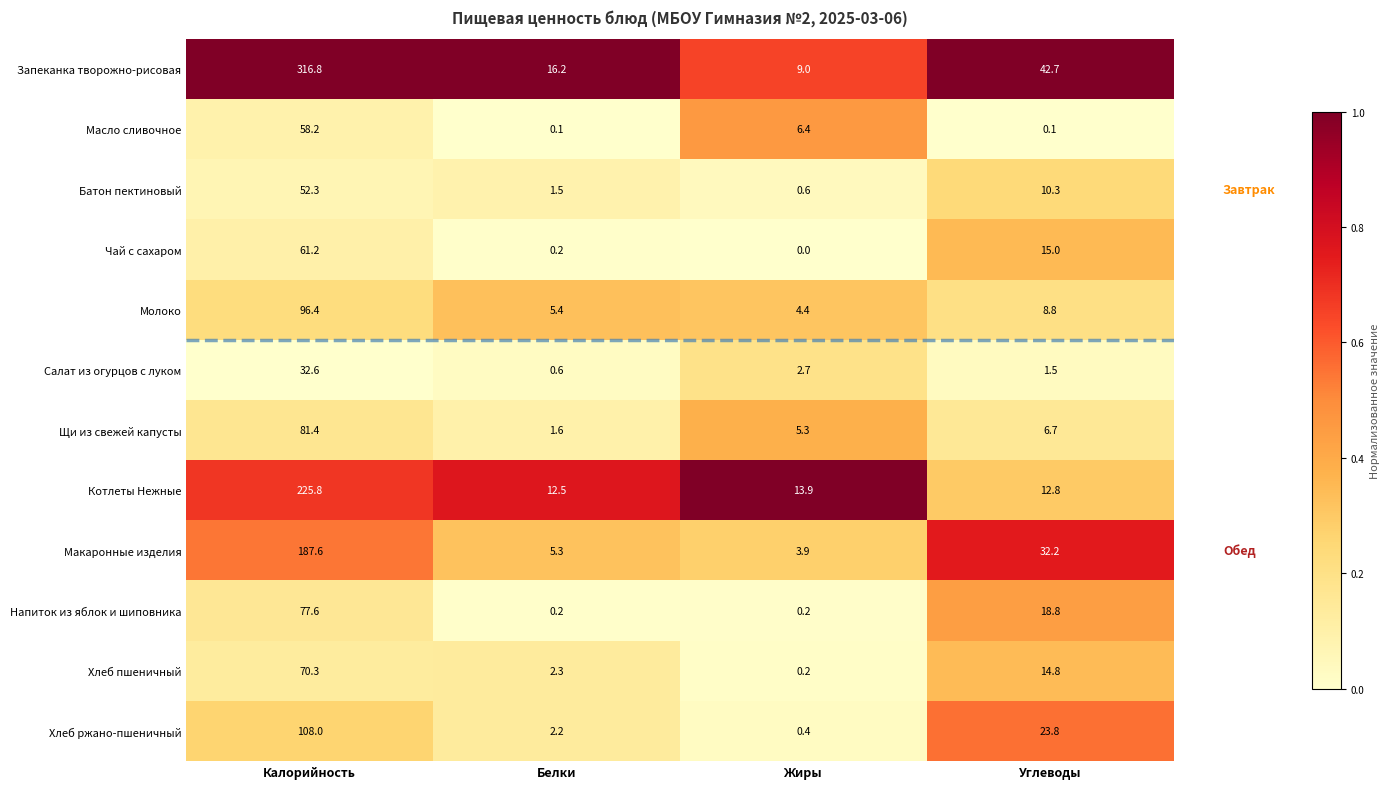

What value does the Запеканка творожно-рисовая series have at Жиры?

9.0